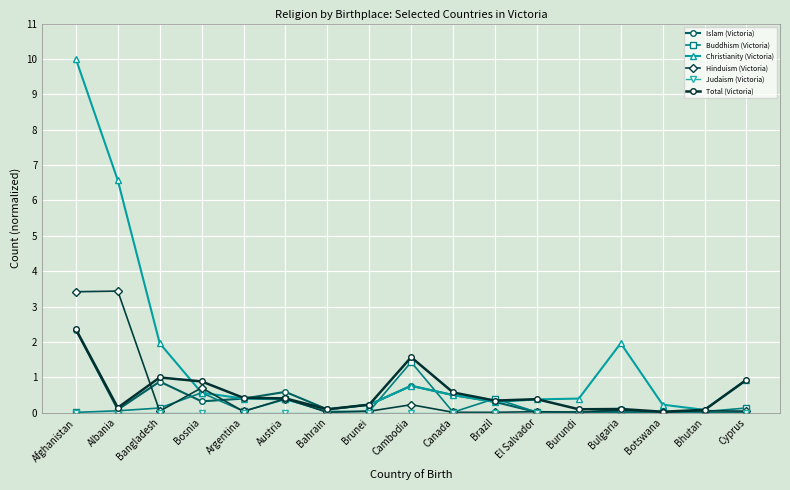

Which series changed the most between Albania and Botswana?

Christianity (Victoria)